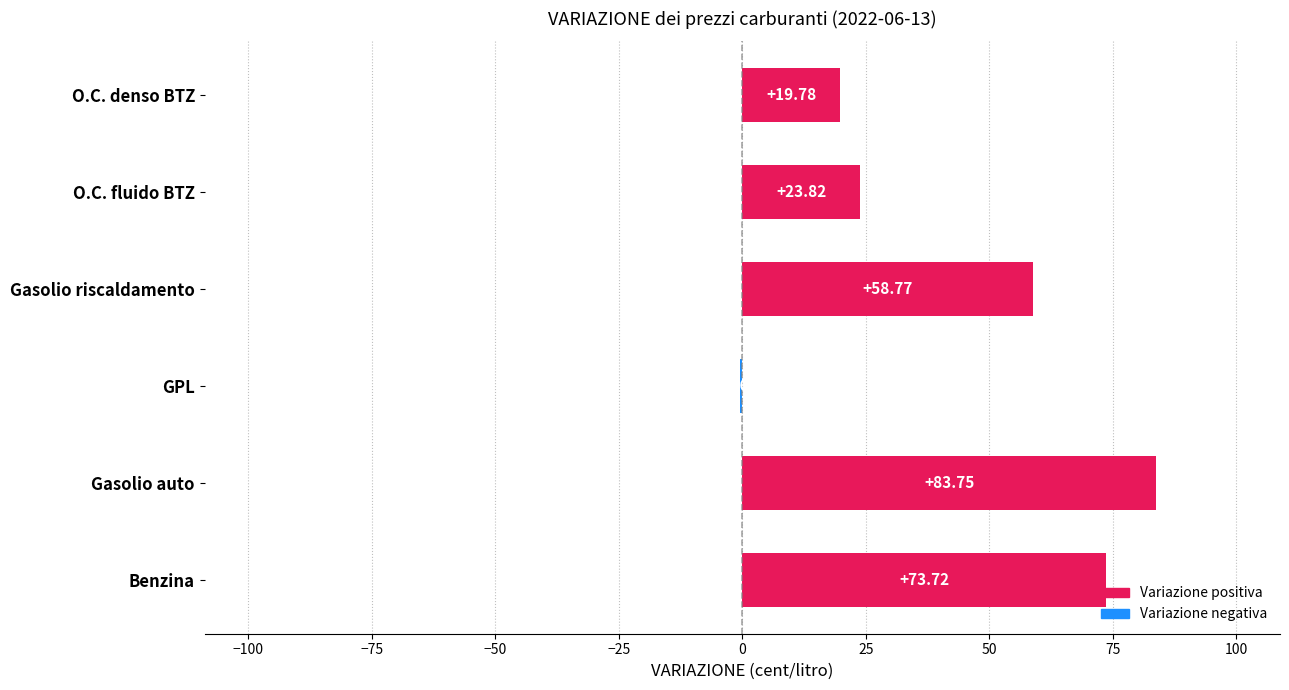

At which label is the value closest to 41?

O.C. fluido BTZ